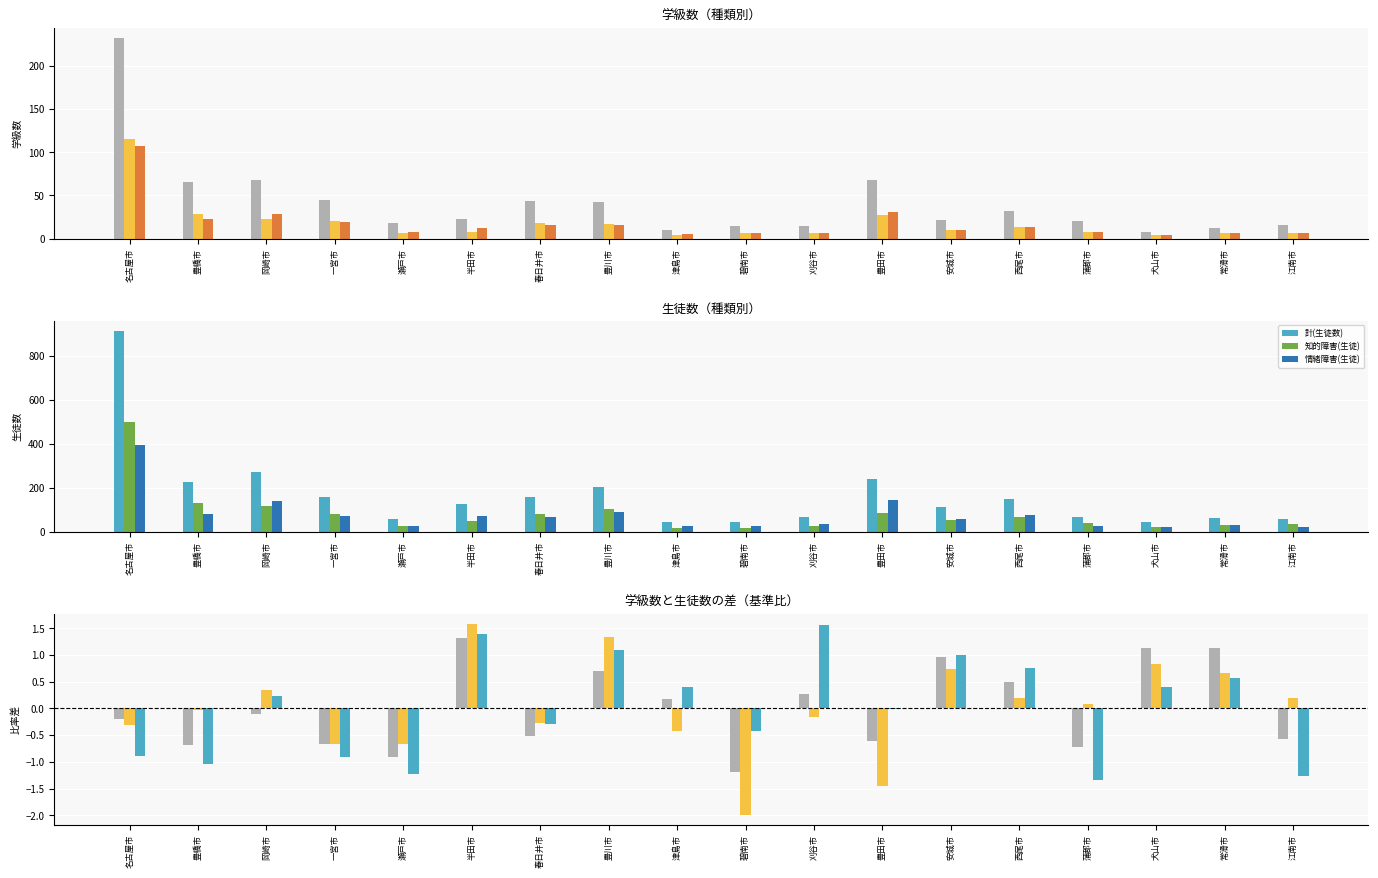

What is the label of the 15th bar from the right?

一宮市